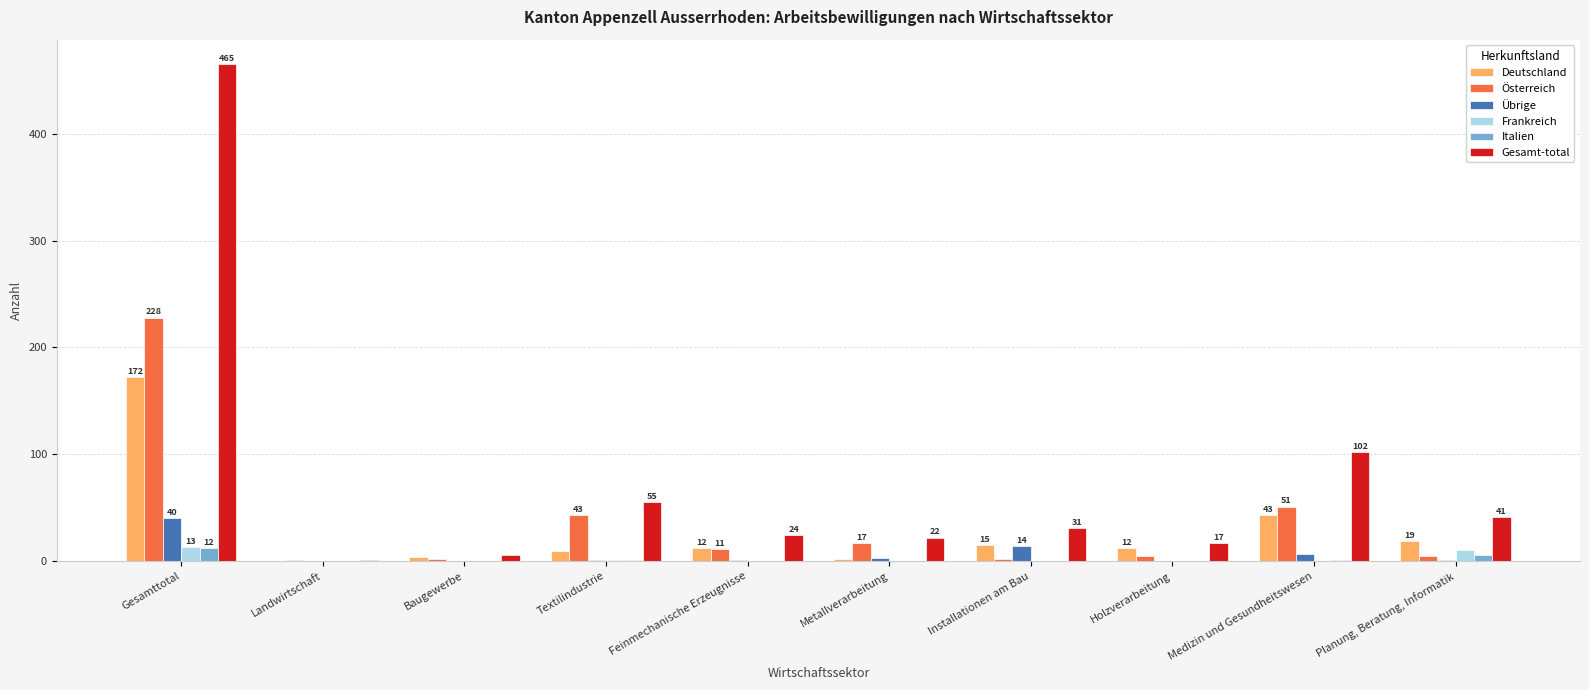

What is the total value across all series at Planung, Beratung, Informatik?

82